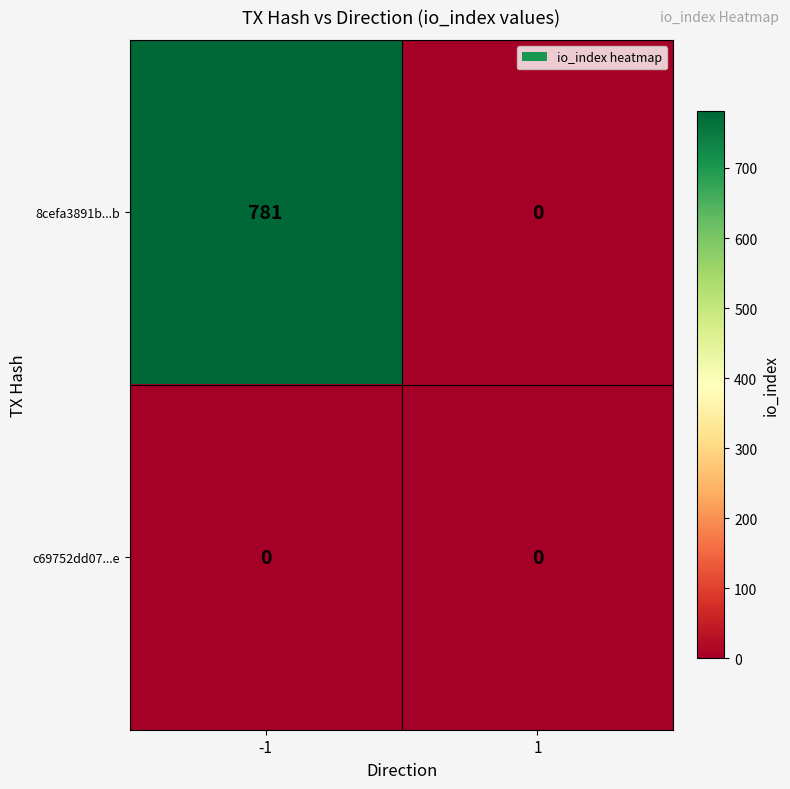

Is it true that c69752dd07...e equals 0 at -1?

True